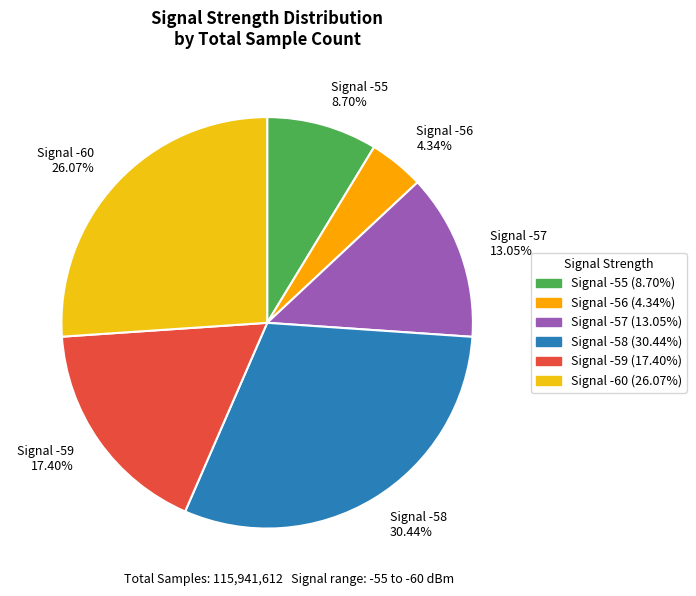

Combined, do Signal -56 4.34% and Signal -58 30.44% account for over 50%?

No